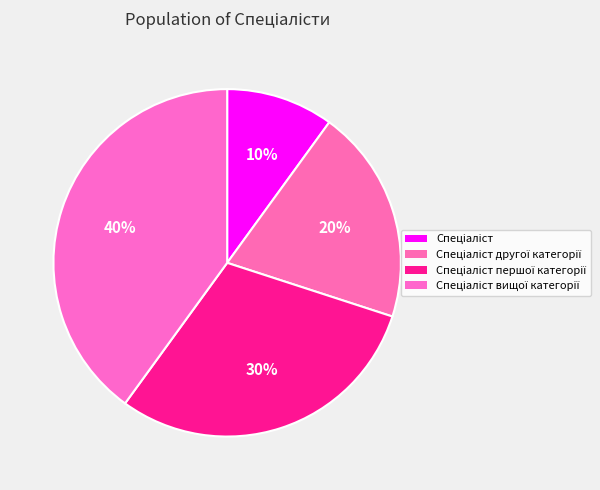

Combined, do Спеціаліст першої категорії and Спеціаліст account for over 50%?

No